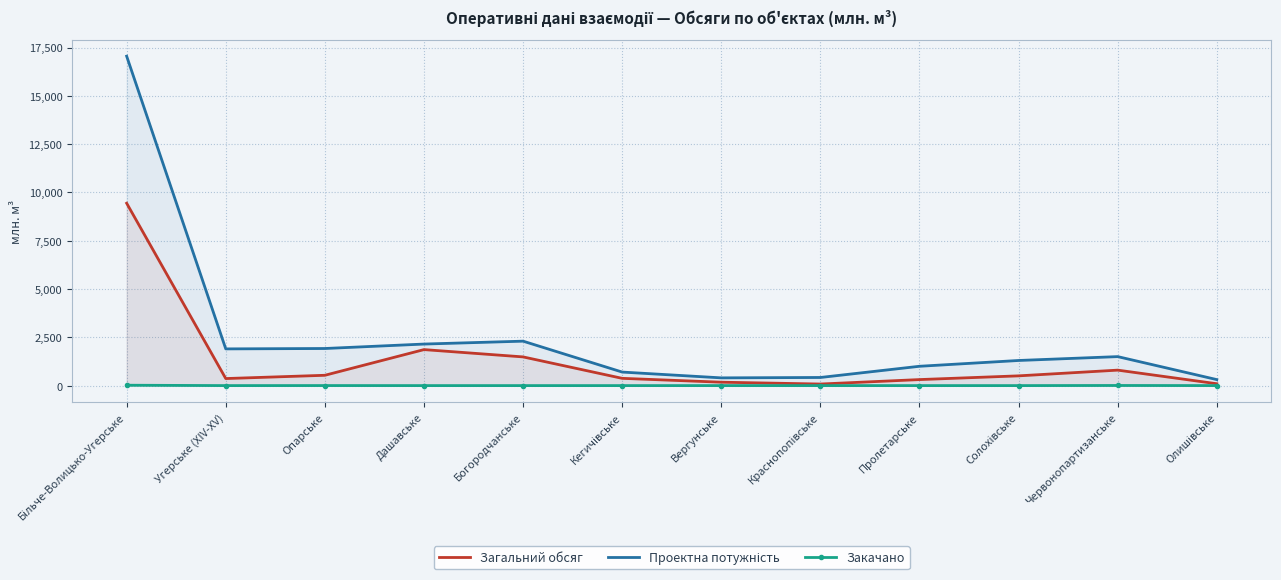

Reading left to right, what are all the values shown in this chart?

Загальний обсяг: Більче-Волицько-Угерське=9439.8	Угерське (XIV-XV)=364.3	Опарське=533.7	Дашавське=1863.1	Богородчанське=1485.0	Кегичівське=375.4	Вергунське=175.9	Краснопопівське=80.8	Пролетарське=311.3	Солохівське=504.3	Червонопартизанське=800.4	Олишівське=96.1
Проектна потужність: Більче-Волицько-Угерське=17050.0	Угерське (XIV-XV)=1900.0	Опарське=1920.0	Дашавське=2150.0	Богородчанське=2300.0	Кегичівське=700.0	Вергунське=400.0	Краснопопівське=420.0	Пролетарське=1000.0	Солохівське=1300.0	Червонопартизанське=1500.0	Олишівське=310.0
Закачано: Більче-Волицько-Угерське=19.5	Угерське (XIV-XV)=0.0	Опарське=1.8	Дашавське=0.0	Богородчанське=0.0	Кегичівське=0.0	Вергунське=0.0	Краснопопівське=0.0	Пролетарське=0.0	Солохівське=0.0	Червонопартизанське=6.2	Олишівське=0.0